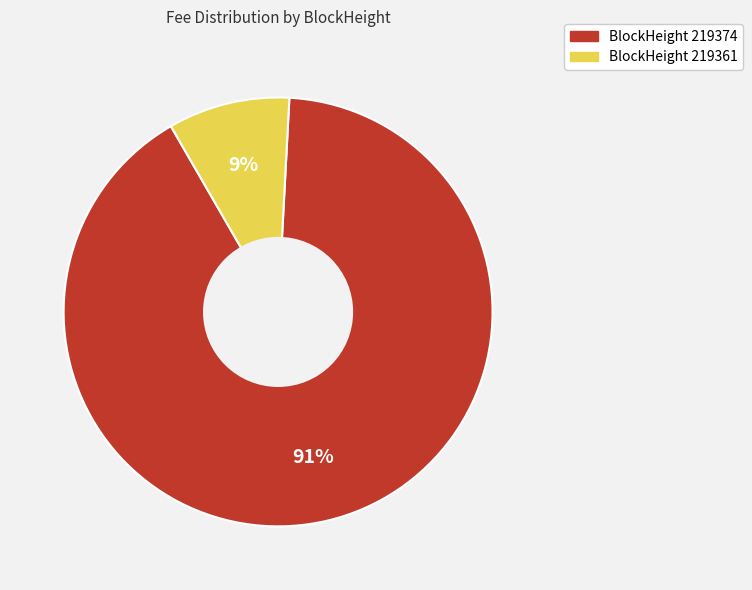

Is there a majority slice in this chart?

Yes